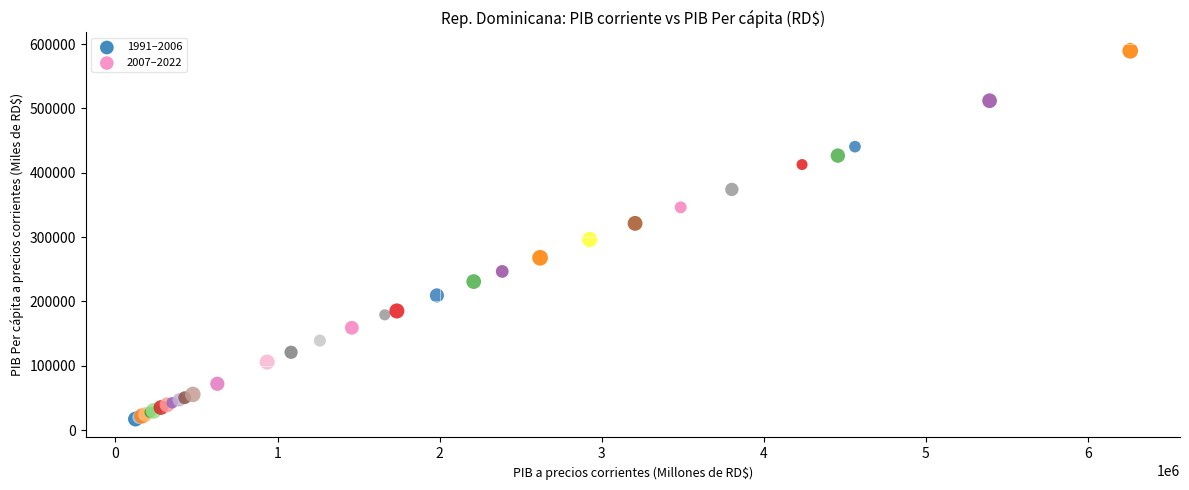

Which series reaches the minimum Y coordinate?

1991–2006